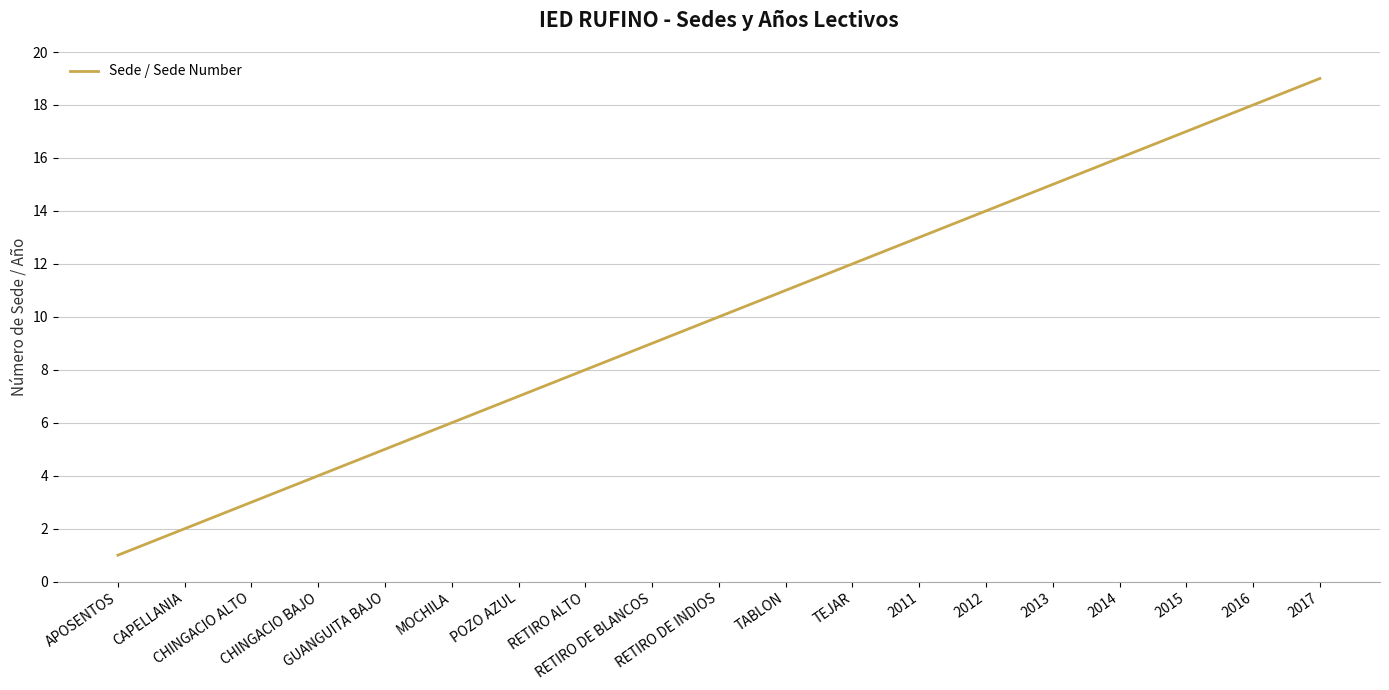

Which label corresponds to the largest value in the chart?

2017